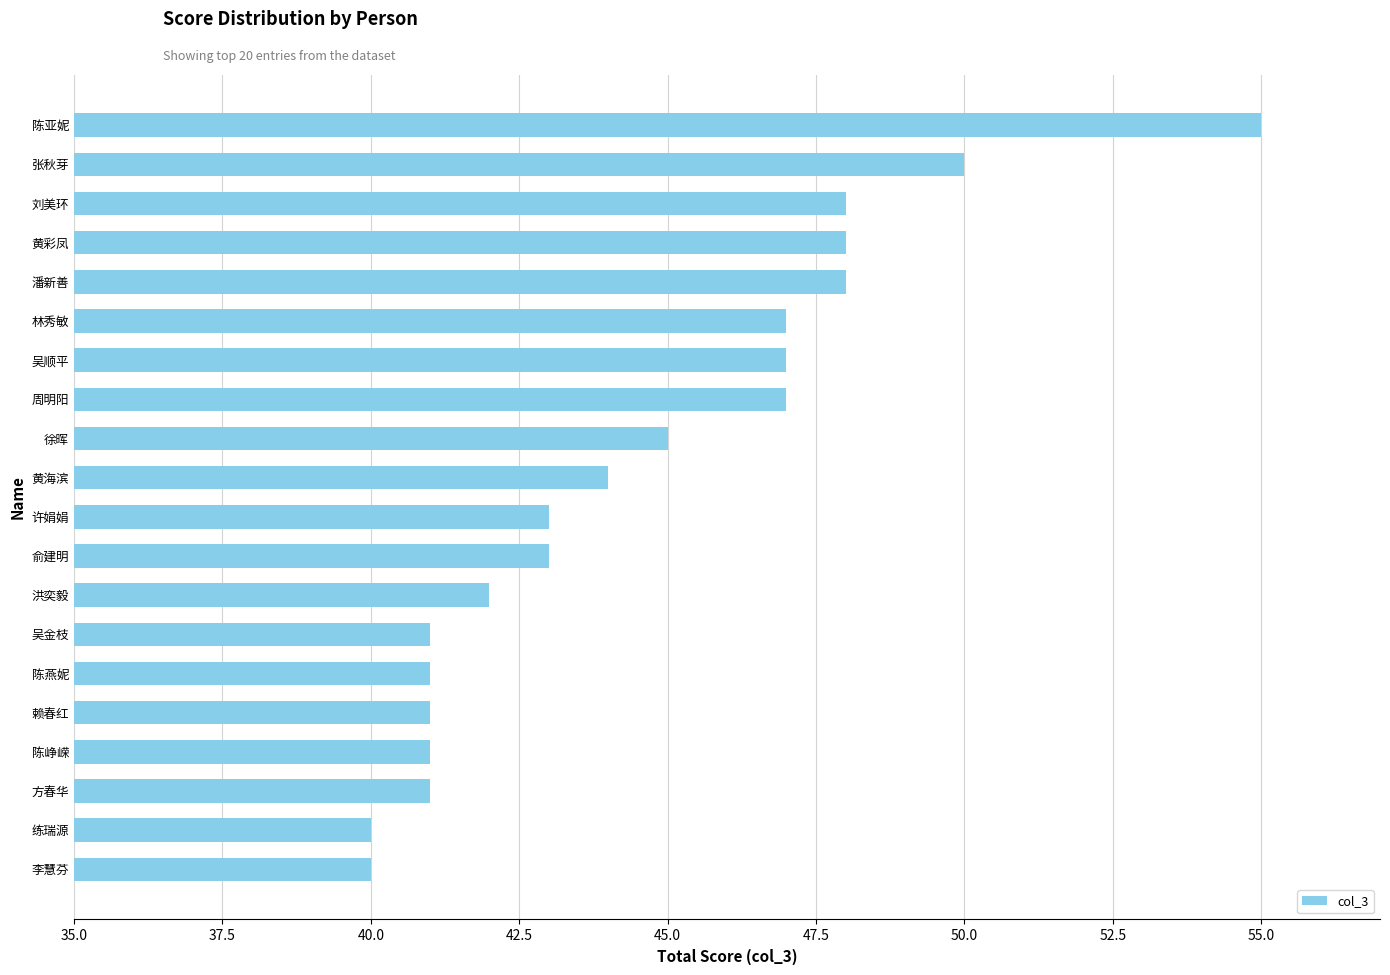

Reading bottom to top, what are all the values shown in this chart?

李慧芬=40	练瑞源=40	方春华=41	陈峥嵘=41	赖春红=41	陈燕妮=41	吴金枝=41	洪奕毅=42	俞建明=43	许娟娟=43	黄海滨=44	徐晖=45	周明阳=47	吴顺平=47	林秀敏=47	潘新善=48	黄彩凤=48	刘美环=48	张秋芽=50	陈亚妮=55